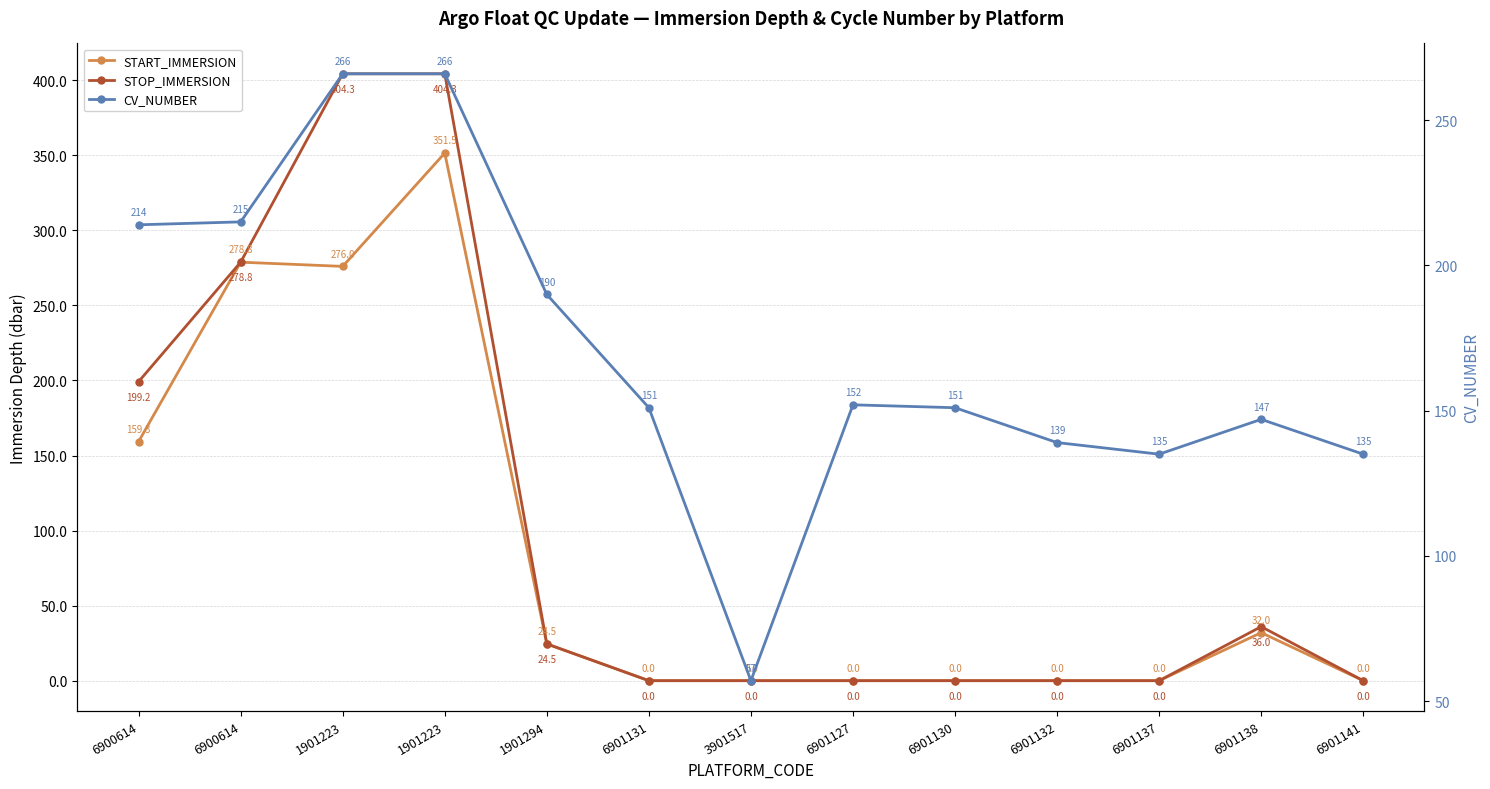

What is the difference between the second highest and minimum values in the CV_NUMBER series?

209.0